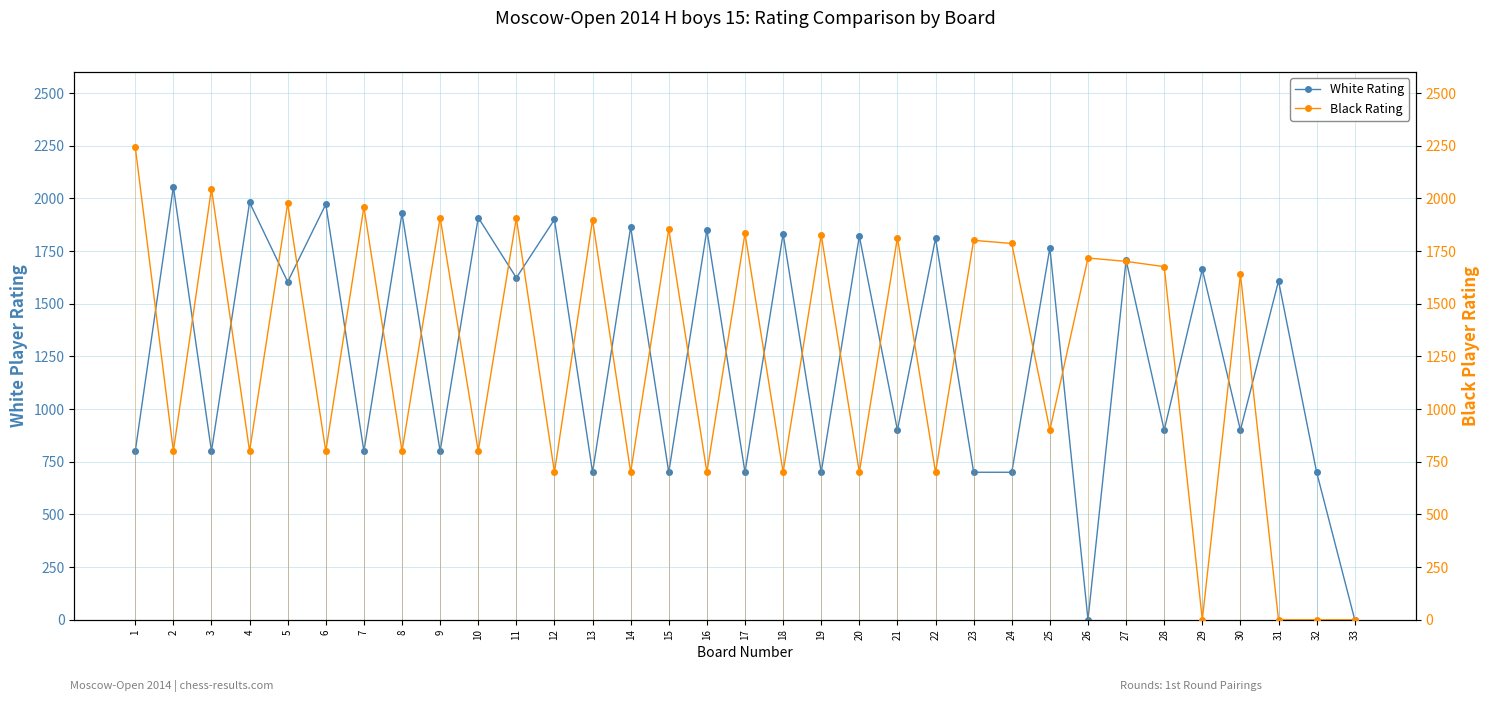

How many positive values does the White Rating series have?

31